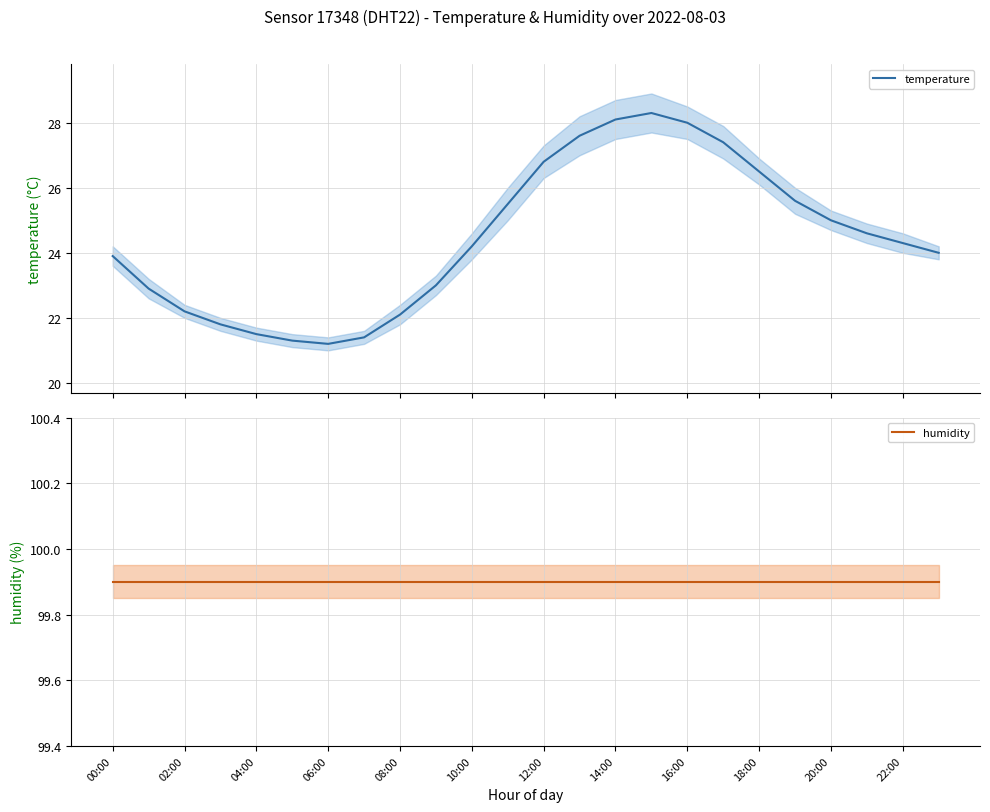

What is the minimum value for temperature?

21.2